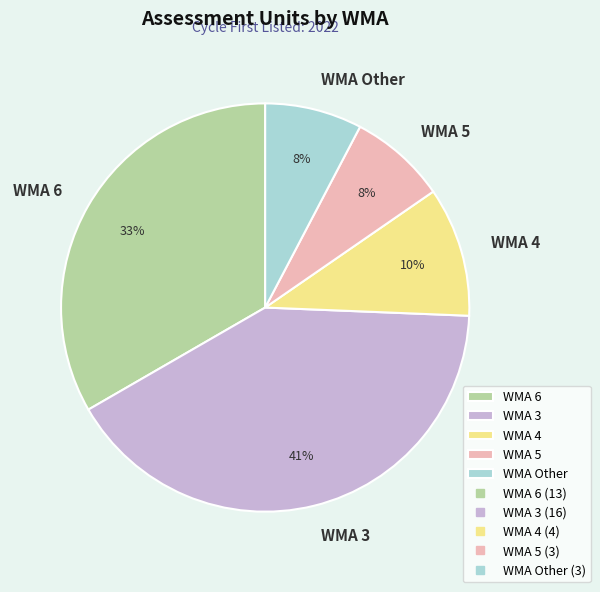

To the nearest percent, what portion does WMA 6 represent?

33%